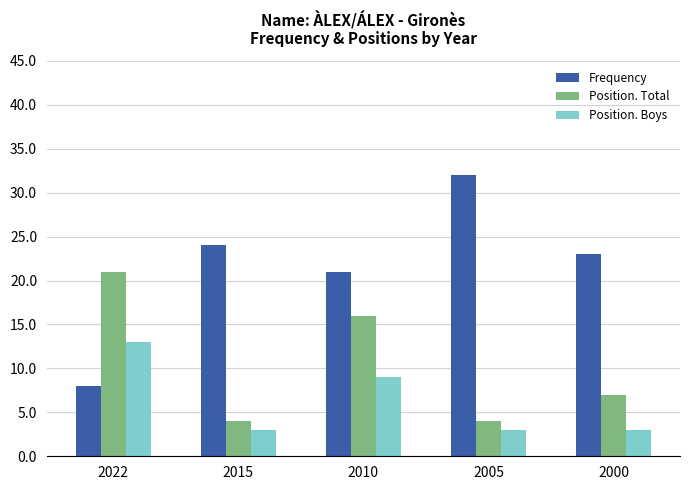

Rank the series by their average value, from lowest to highest.

Position. Boys, Position. Total, Frequency